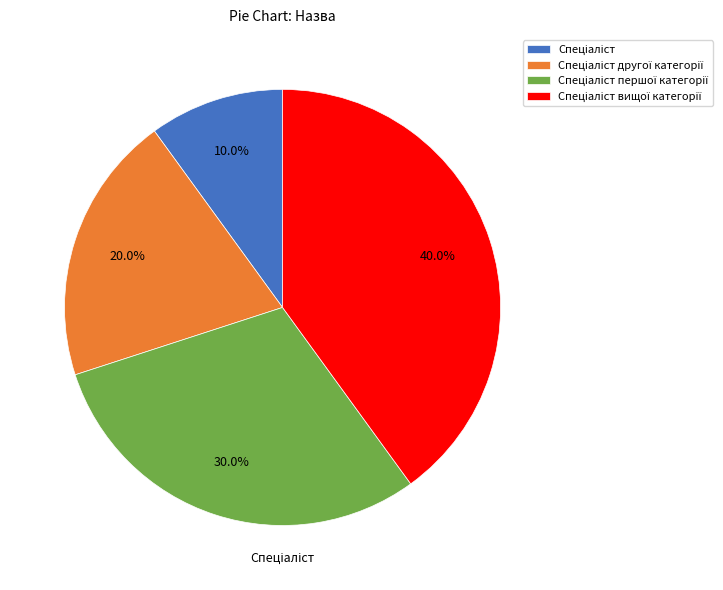

To the nearest percent, what is the difference between the largest and smallest slice percentages?

30%